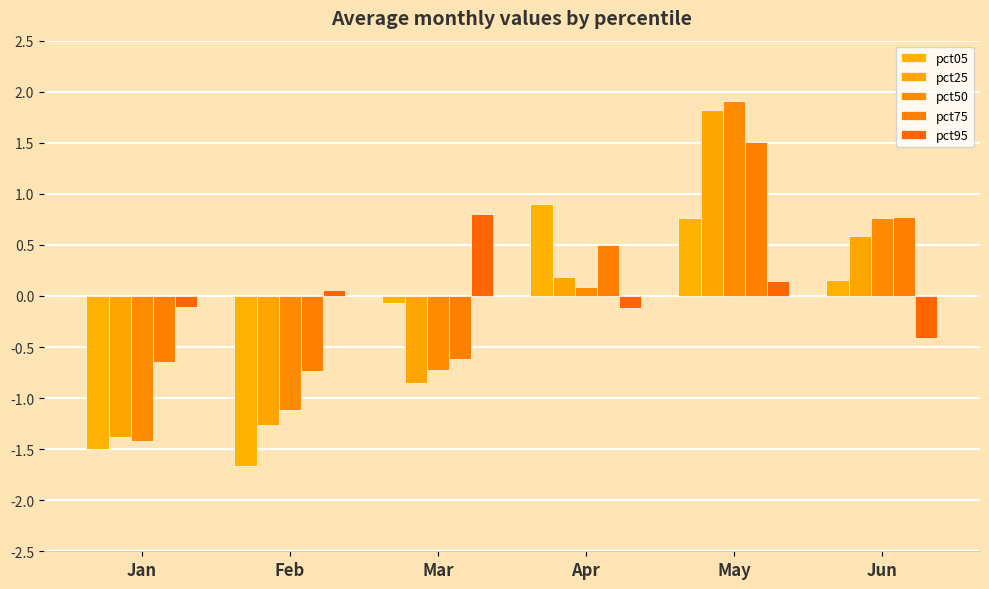

What is the sum of the pct05 values at Jun and Feb?

-1.5